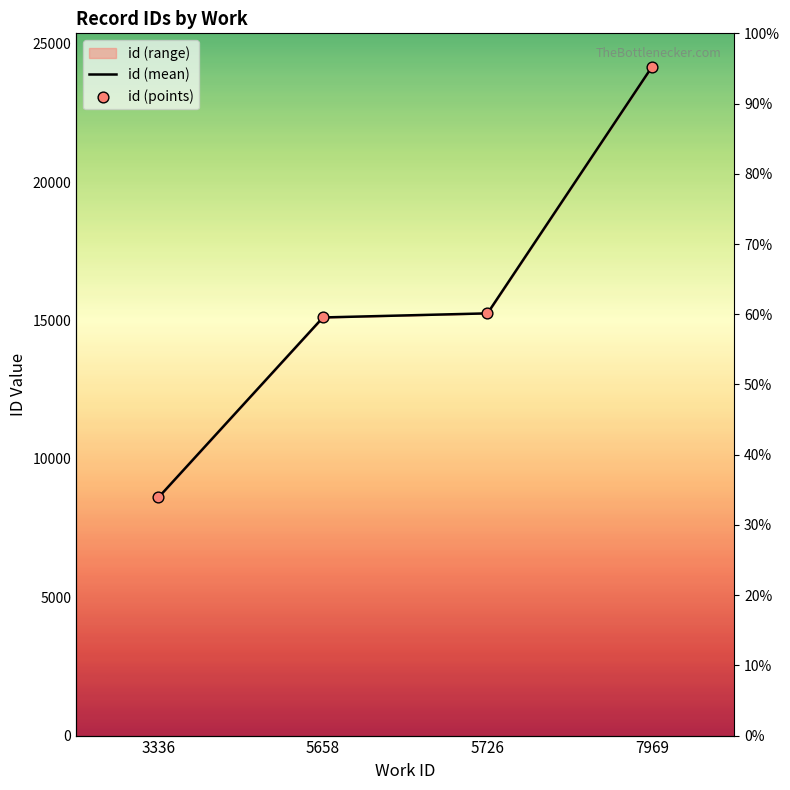

Which series has the largest total across all categories?

id (mean)